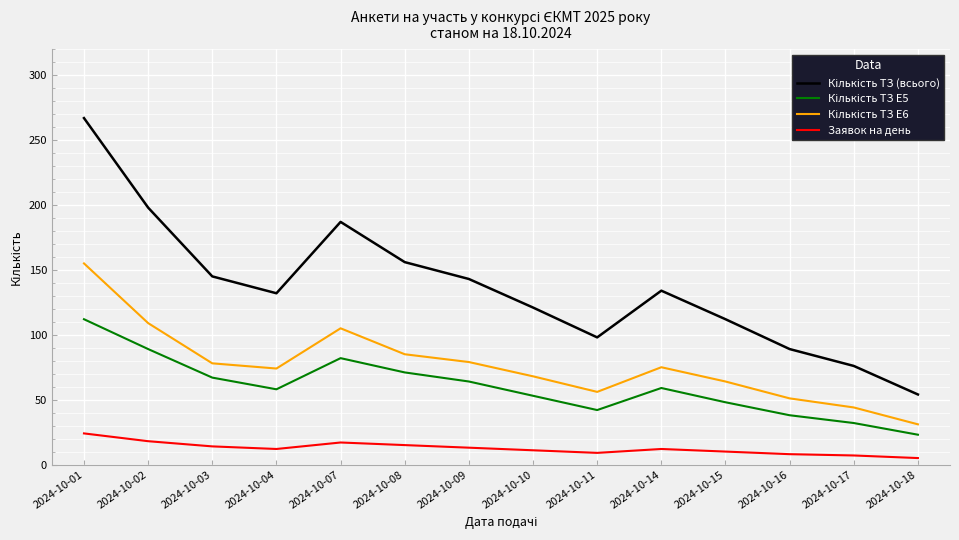

What is the total value across all series at 2024-10-01?

558